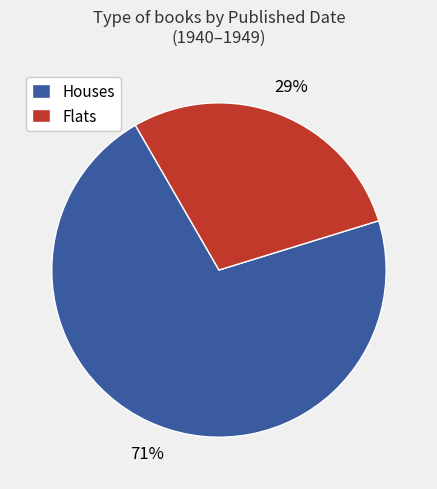

How many segments does this pie chart have?

2